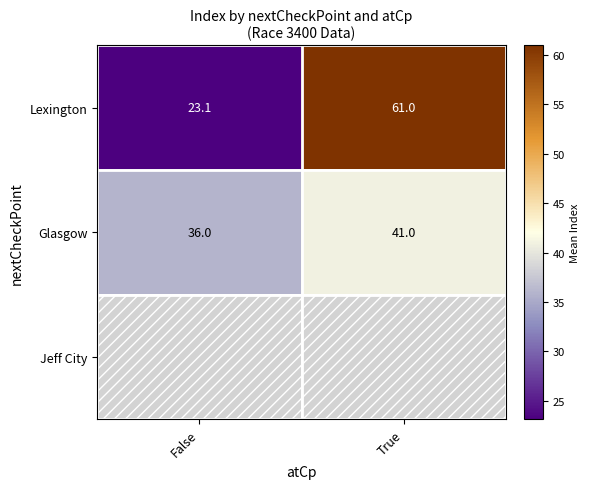

The Glasgow series shows 36.0 at False. True or false?

True